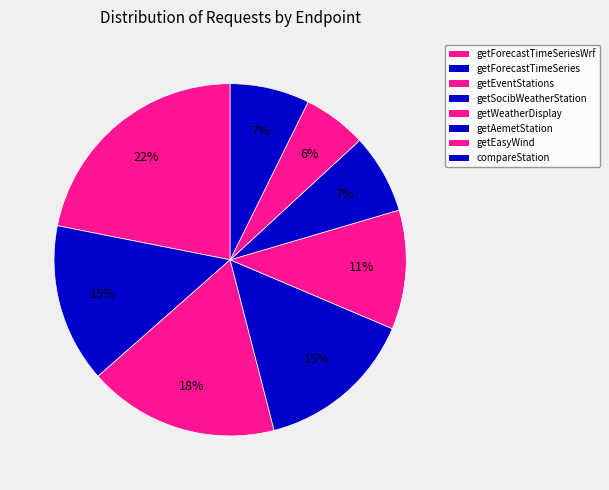

How many slices are in this pie chart?

8